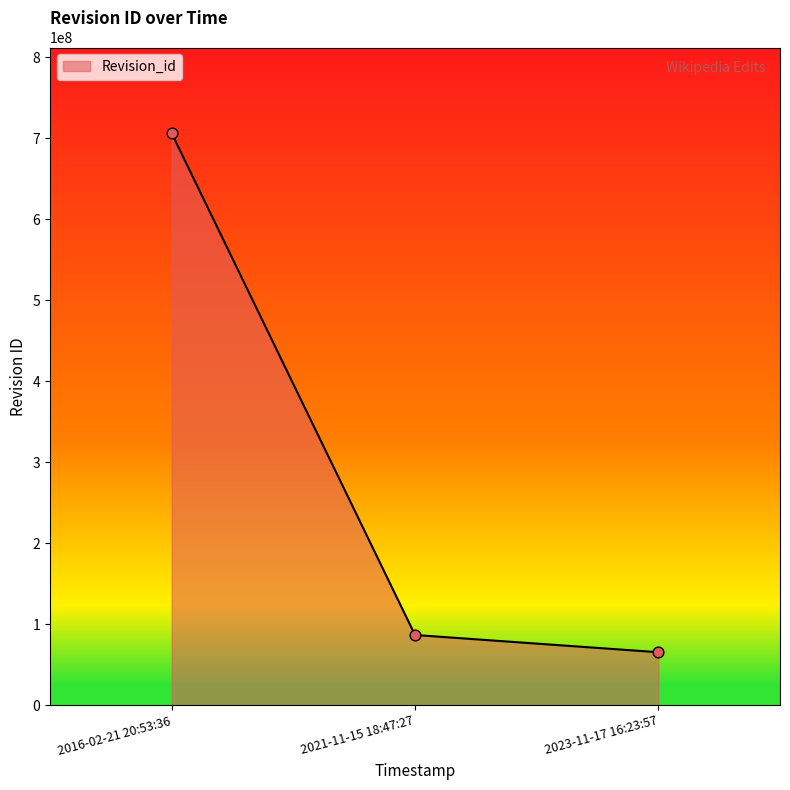

Which has a higher value, 2016-02-21 20:53:36 or 2023-11-17 16:23:57?

2016-02-21 20:53:36